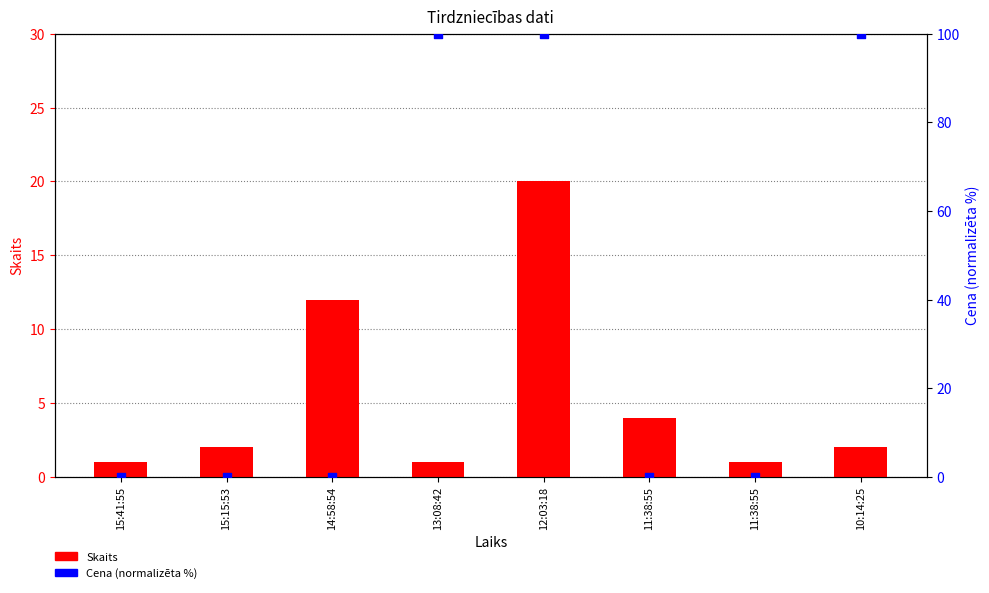

At how many categories does at least one series exceed 44?

3